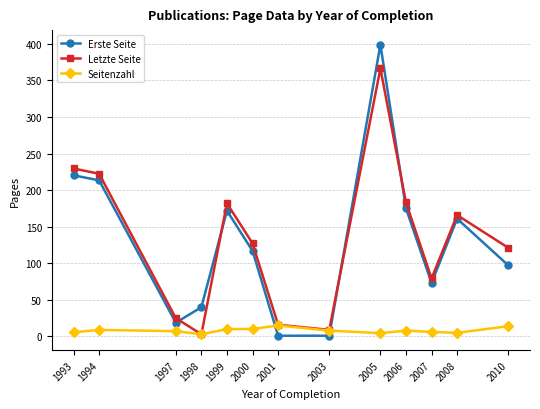

What is the difference between the highest and lowest values at 1999?

172.0